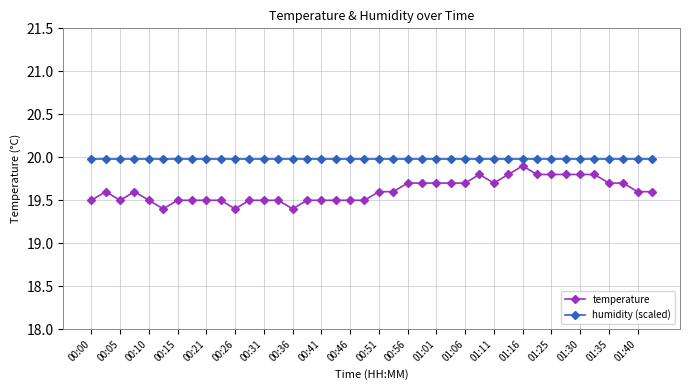

What is the value of the temperature point at the 2nd from the left?

19.6